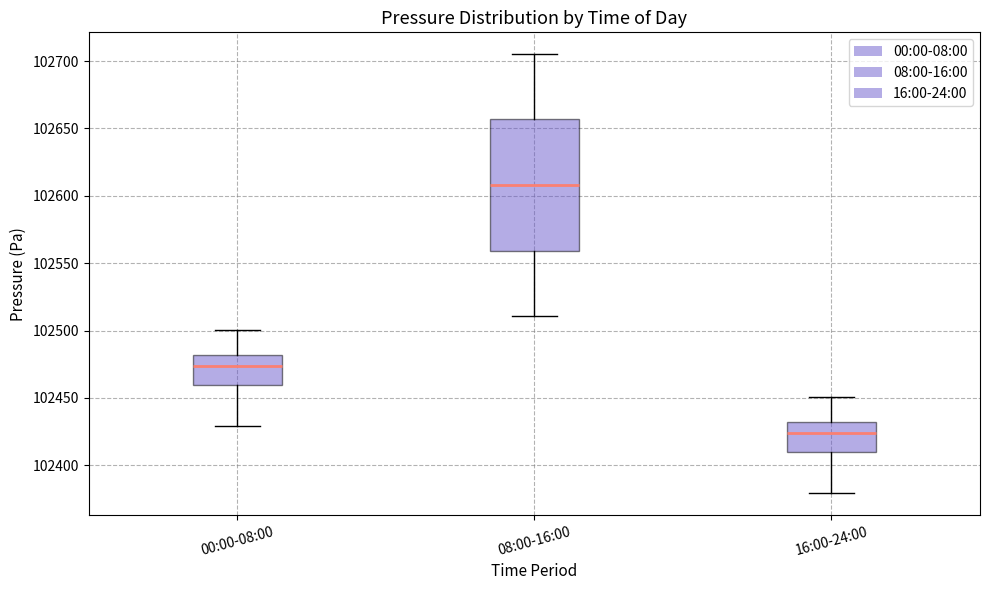

Which box's median line is the lowest?

16:00-24:00